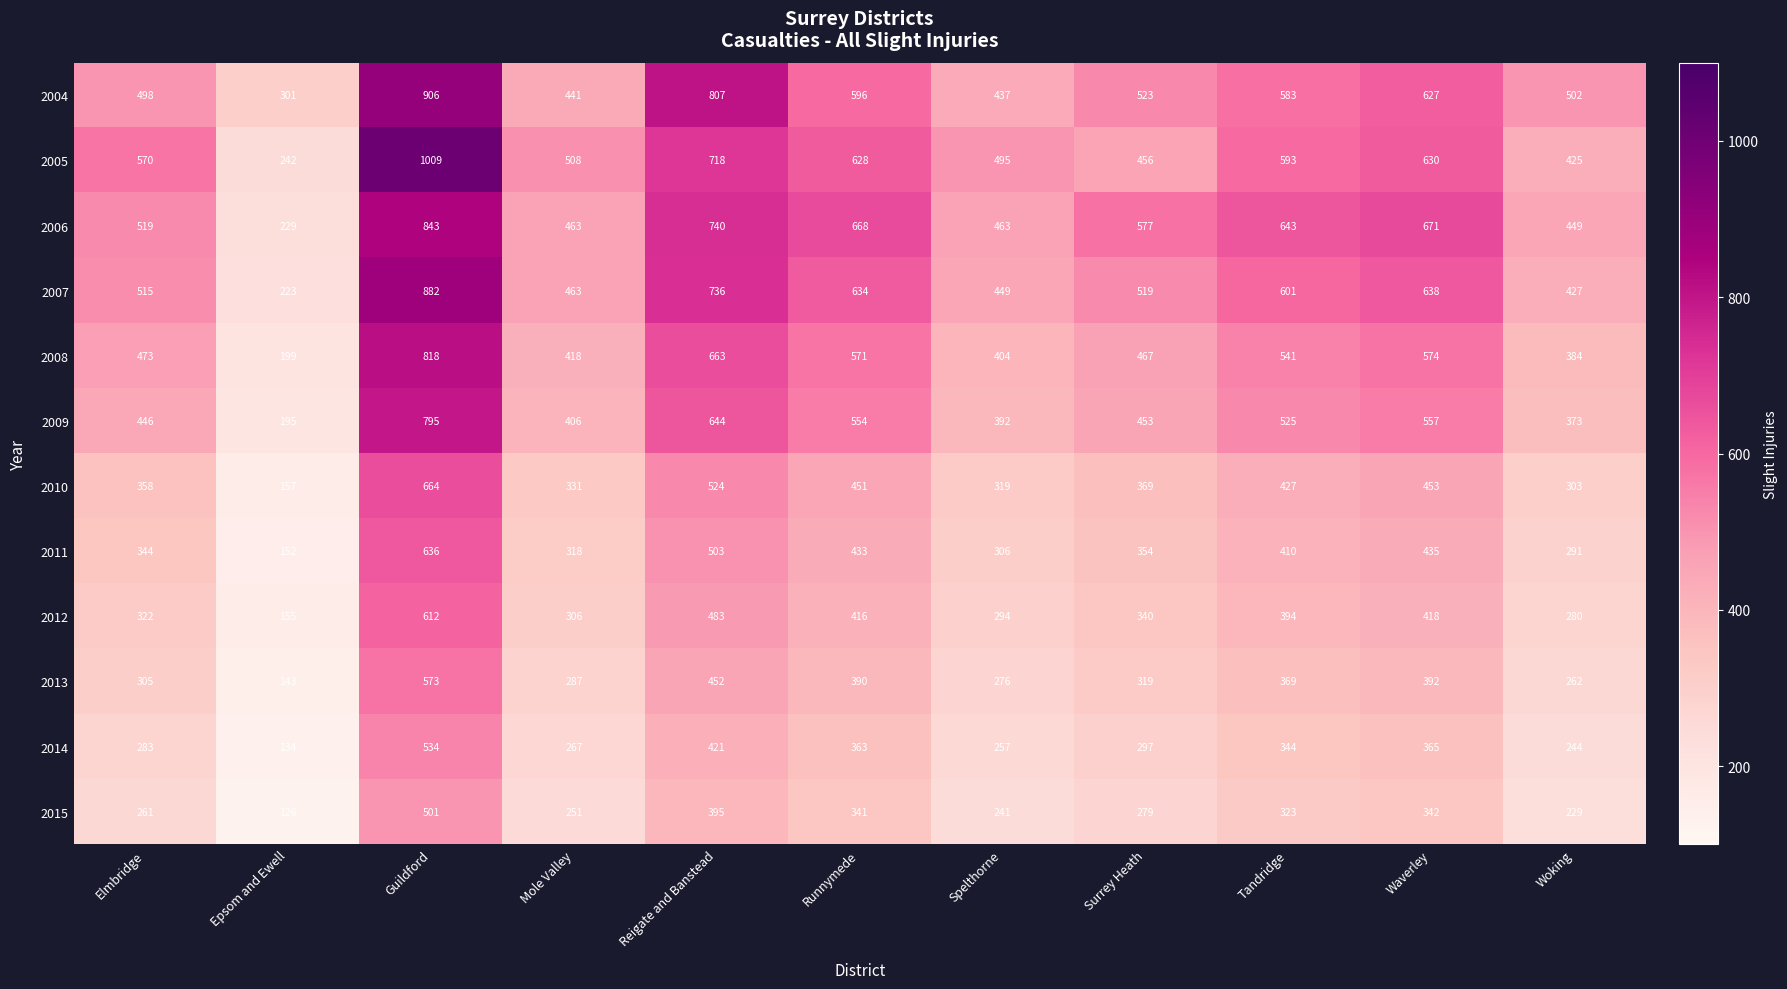

True or false: 2004 has a value of 441 at Mole Valley.

True